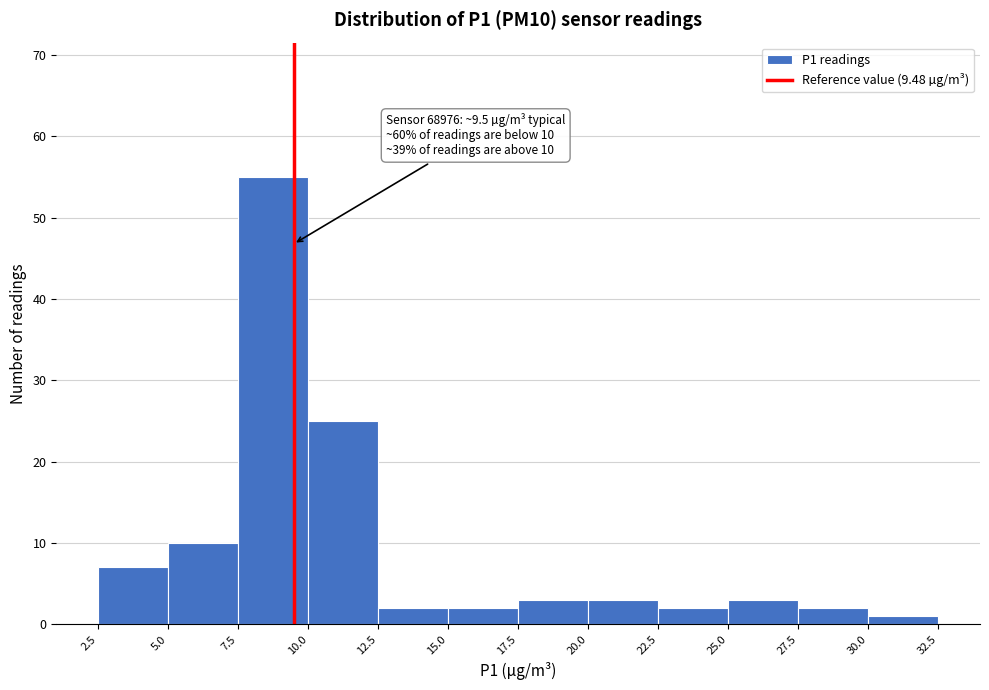

Over which range of the x-axis is the bar tallest?

7.5 to 10.0